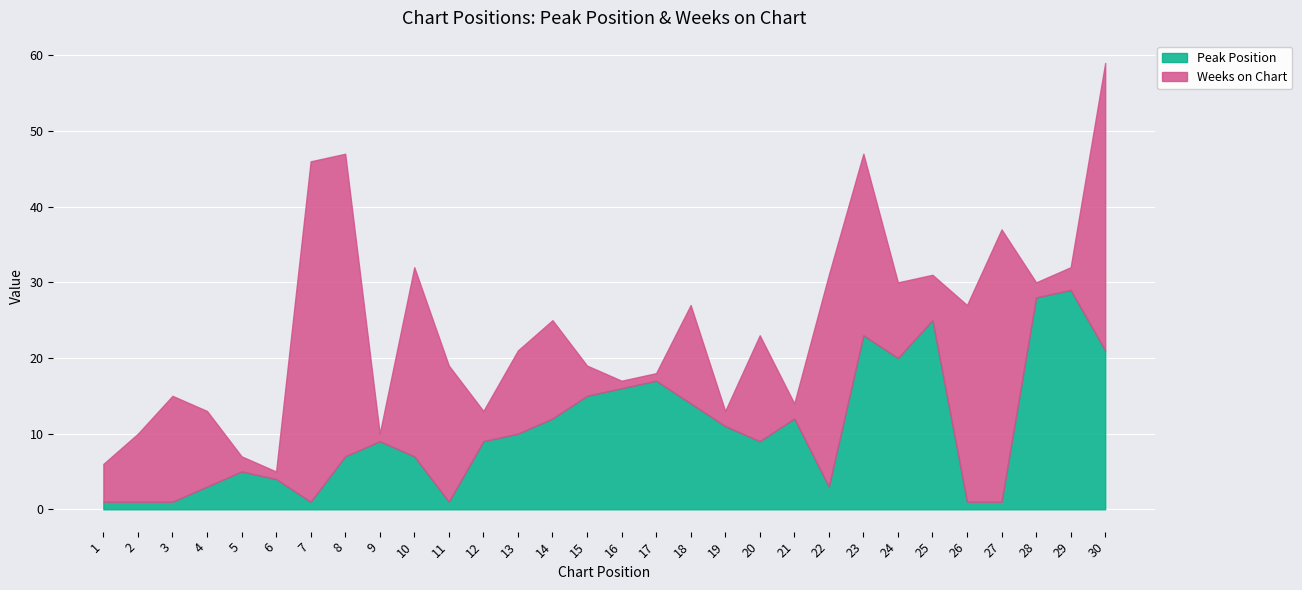

Count the number of data series in this chart.

2